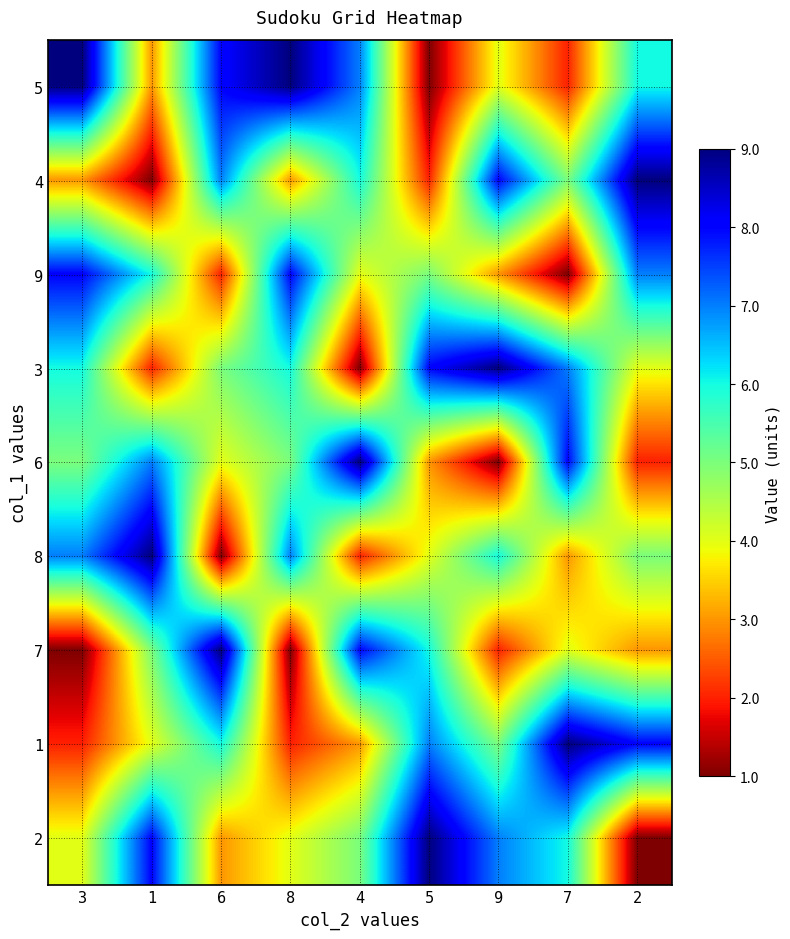

Which series has the largest total across all categories?

5